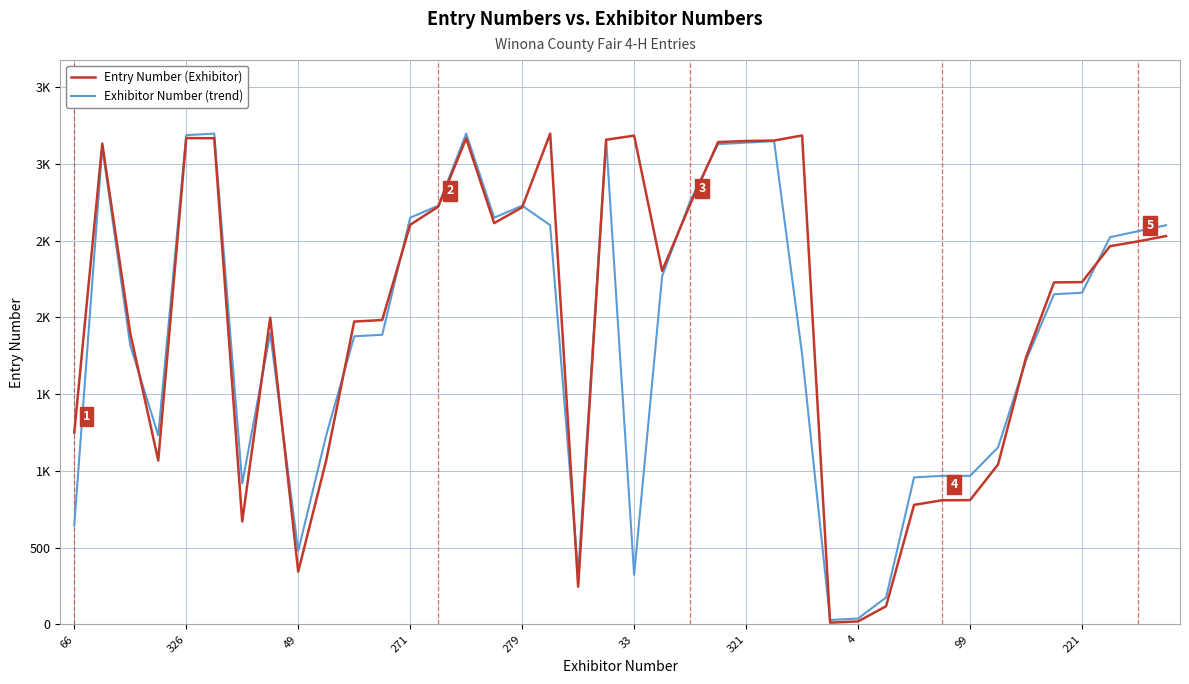

What is the minimum value shown in the chart?

12.0